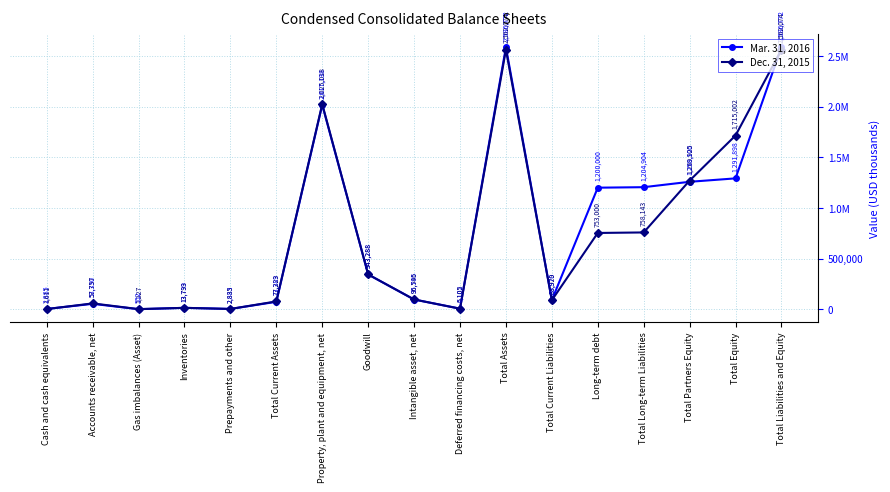

Reading left to right, extract all data points from this chart.

Mar. 31, 2016: Cash and cash equivalents=2885	Accounts receivable, net=53330	Gas imbalances (Asset)=552	Inventories=13739	Prepayments and other=2883	Total Current Assets=73389	Property, plant and equipment, net=2017138	Goodwill=343288	Intangible asset, net=95795	Deferred financing costs, net=6102	Total Assets=2586772	Total Current Liabilities=89970	Long-term debt=1200000	Total Long-term Liabilities=1204904	Total Partners Equity=1258100	Total Equity=1291898	Total Liabilities and Equity=2586772
Dec. 31, 2015: Cash and cash equivalents=1611	Accounts receivable, net=57757	Gas imbalances (Asset)=1227	Inventories=13793	Prepayments and other=2835	Total Current Assets=77223	Property, plant and equipment, net=2025018	Goodwill=343288	Intangible asset, net=96546	Deferred financing costs, net=5105	Total Assets=2562074	Total Current Liabilities=88929	Long-term debt=753000	Total Long-term Liabilities=758143	Total Partners Equity=1269925	Total Equity=1715002	Total Liabilities and Equity=2562074